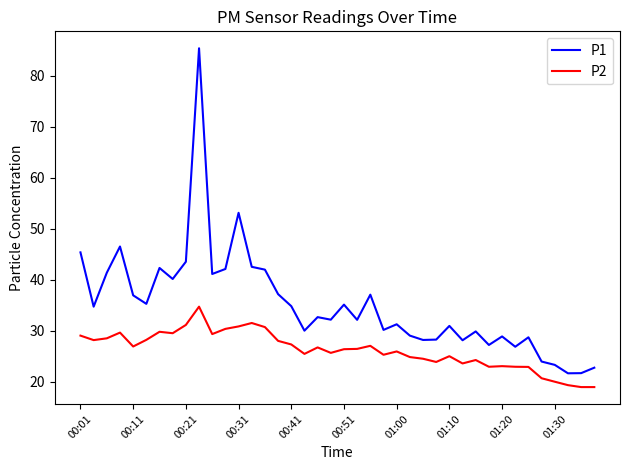

Which series has the largest total across all categories?

P1